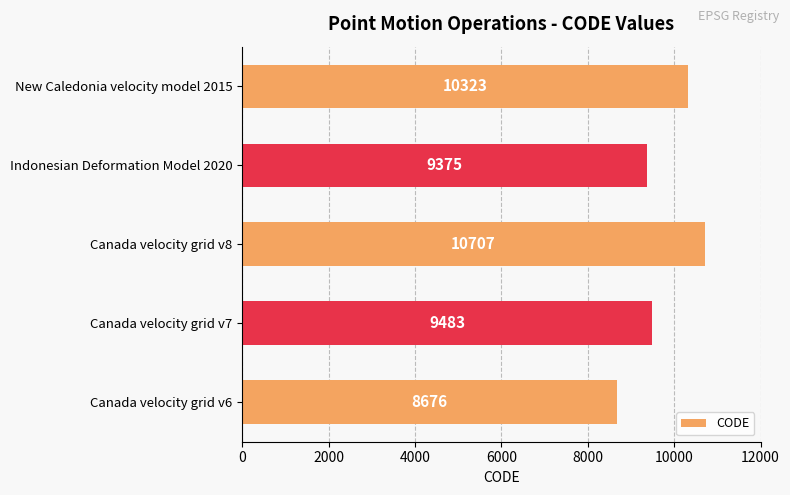

What is the approximate value at New Caledonia velocity model 2015?

10323